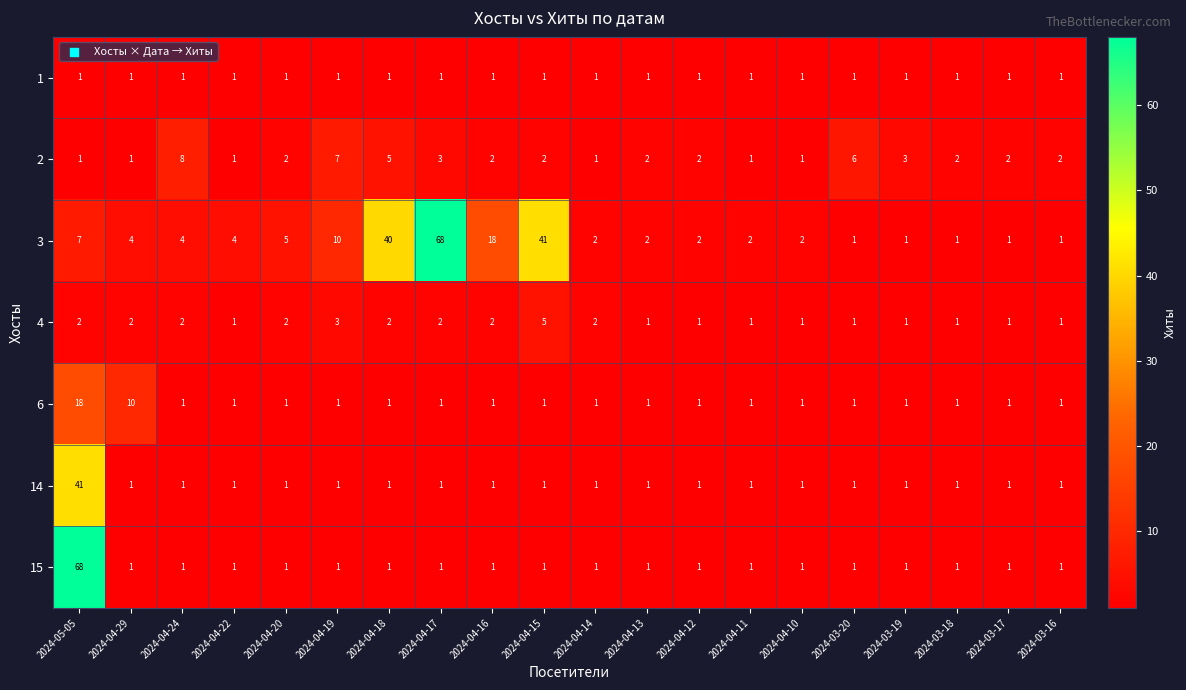

What is the highest value of the 2 series?

8